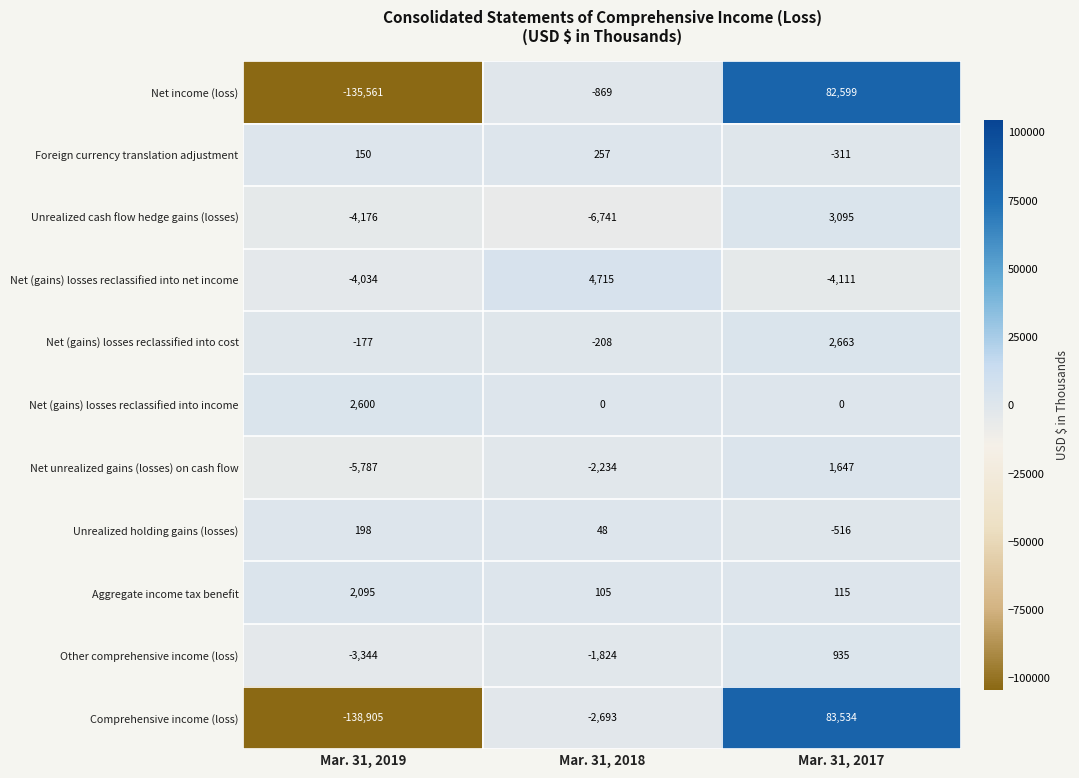

Which series has the largest total across all categories?

Net (gains) losses reclassified into income